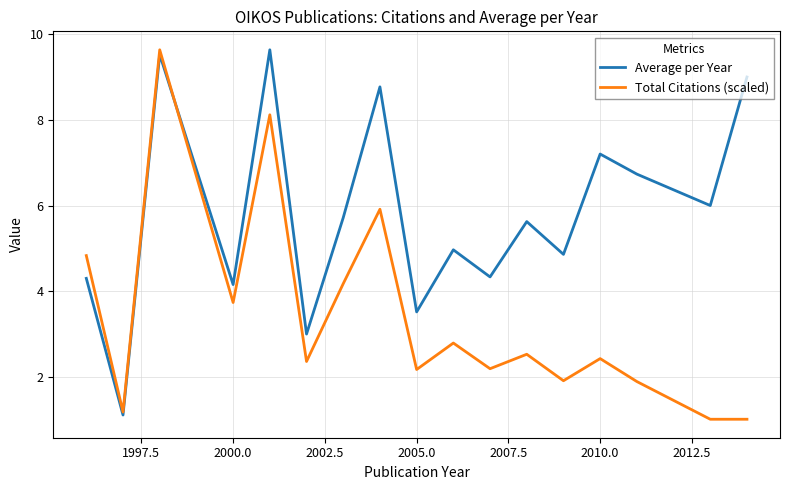

What is the difference between the maximum and second lowest values in the Total Citations (scaled) series?

8.6